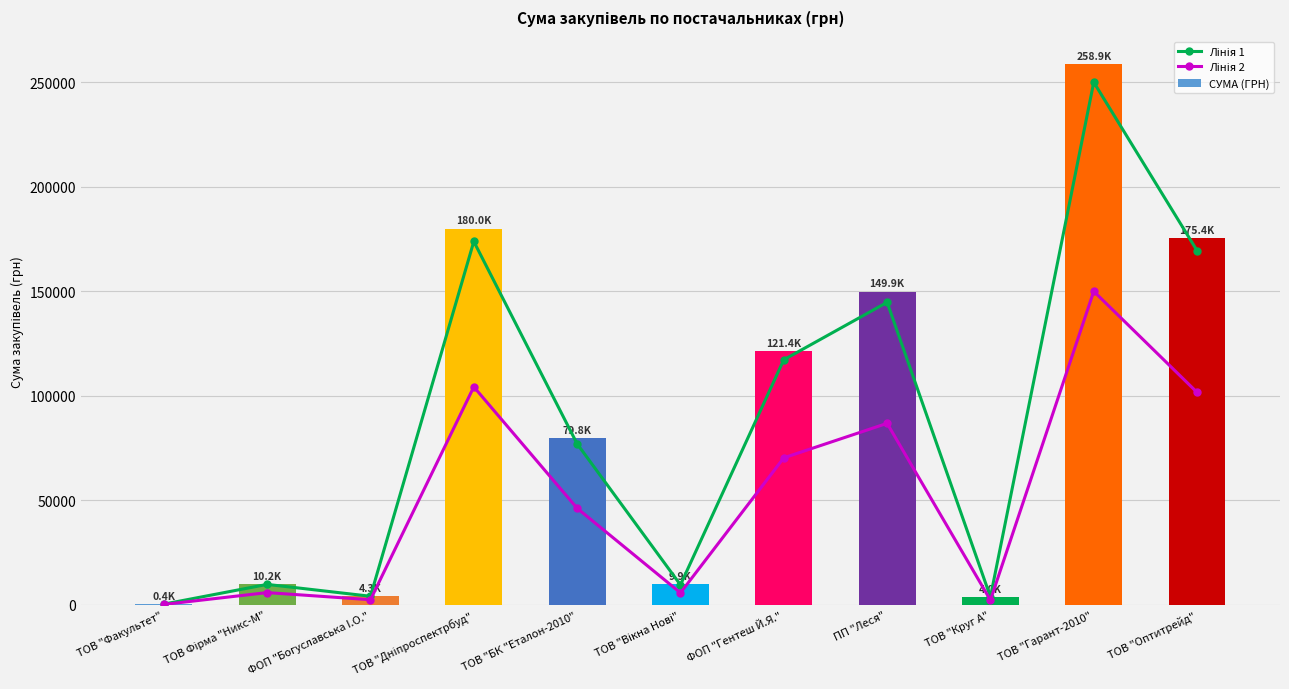

Is it true that Лінія 2 equals 70358.0 at ФОП "Гентеш Й.Я."?

True